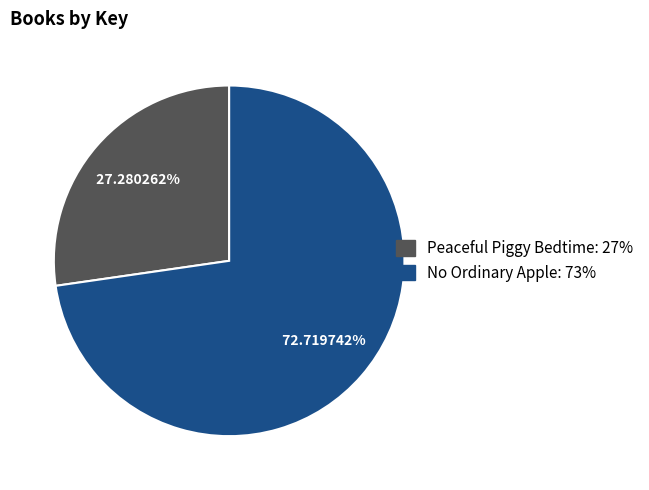

Count the number of slices in the pie.

2